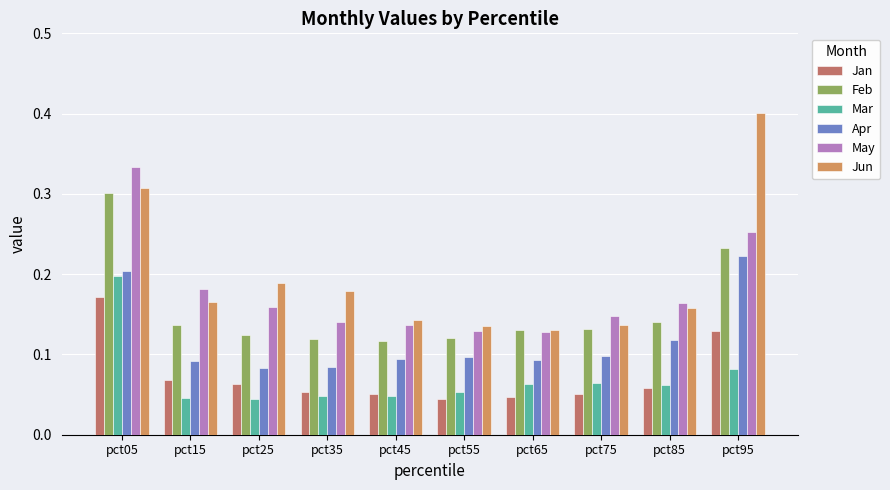

At how many categories does at least one series exceed 0?

10